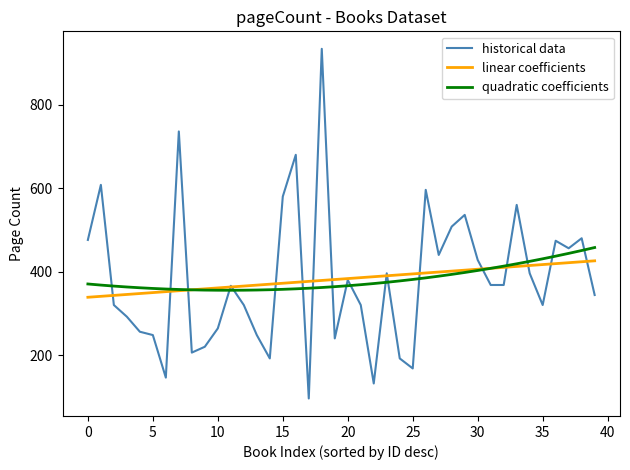

Which series has the largest range (max minus min)?

historical data